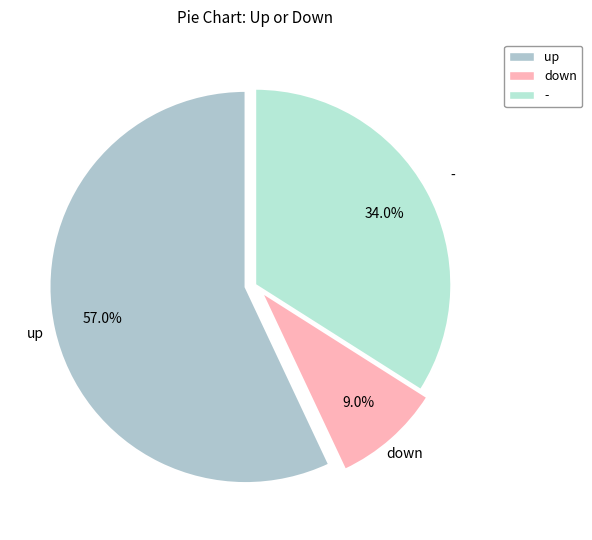

What percentage is the - slice, to the nearest percent?

34%